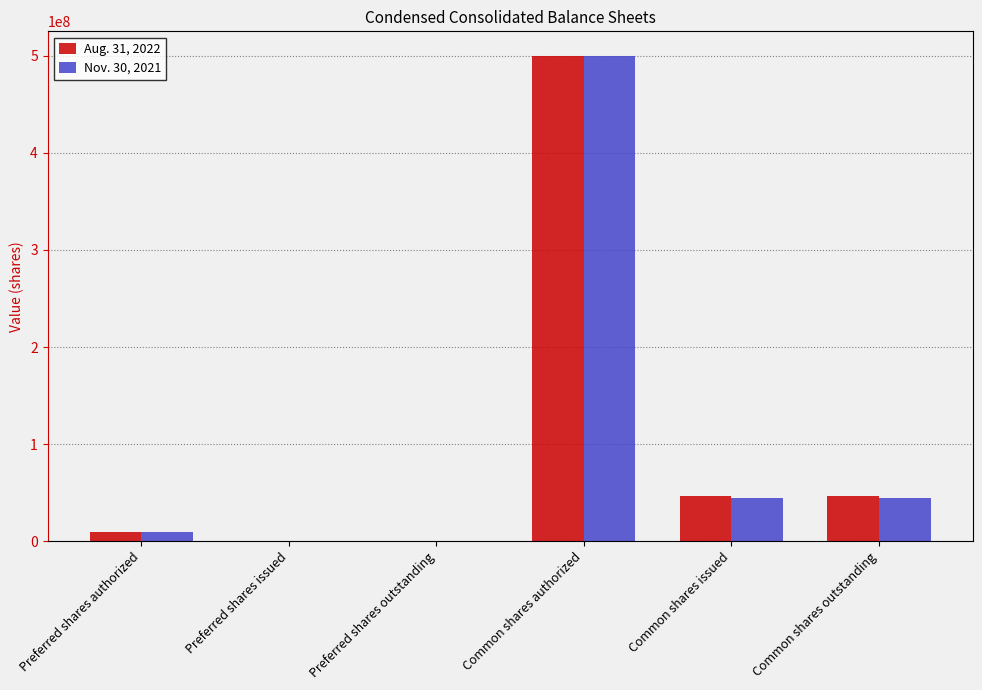

At which label does Aug. 31, 2022 first exceed 47147781?

Common shares authorized